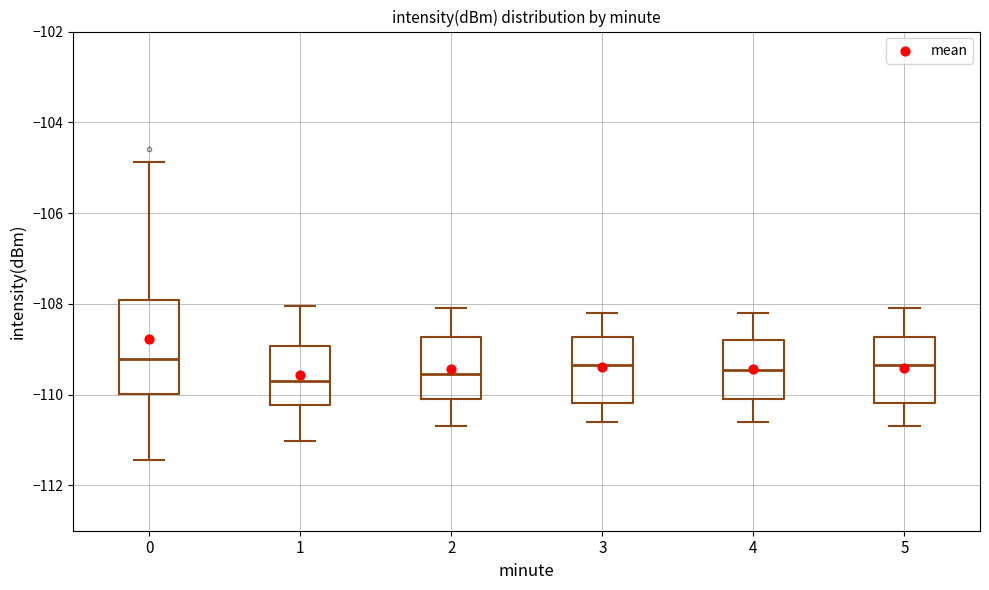

Reading left to right, transcribe this box plot: for each box, give where its median line is, the range the box spans, and where its two whiskers end, as read against the y-axis. The values are not printed on the chart, so give them approximately, as read against the axis.

0: median -109.2, box -110.0 to -108.0, whiskers -111.4 to -104.8
1: median -109.6, box -110.2 to -109.0, whiskers -111.0 to -108.0
2: median -109.6, box -110.0 to -108.8, whiskers -110.6 to -108.0
3: median -109.4, box -110.2 to -108.8, whiskers -110.6 to -108.2
4: median -109.4, box -110.0 to -108.8, whiskers -110.6 to -108.2
5: median -109.4, box -110.2 to -108.8, whiskers -110.6 to -108.0